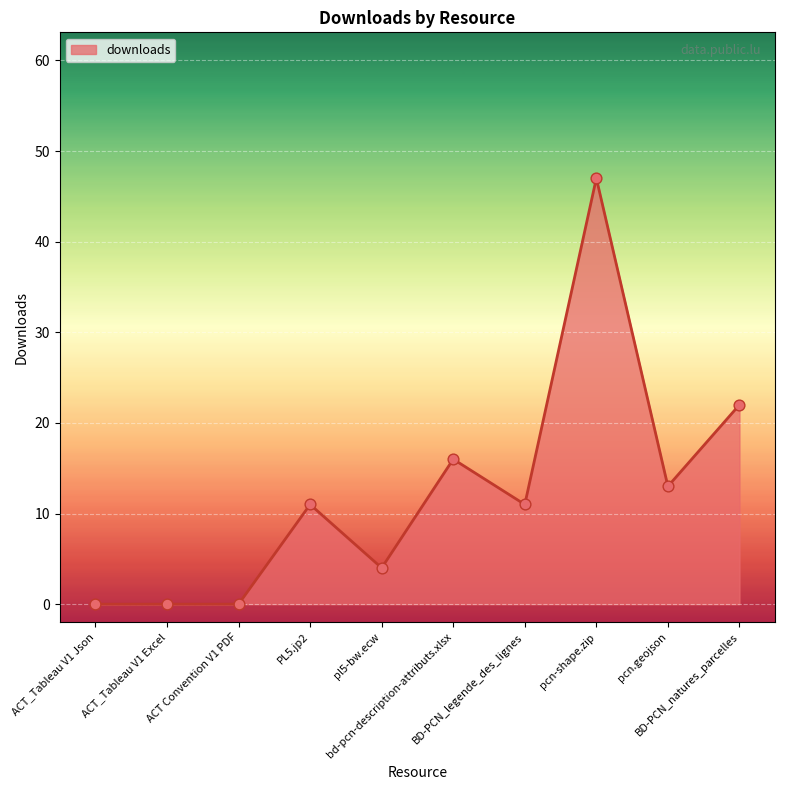

What is the ratio of the value at pcn-shape.zip to the value at BD-PCN_natures_parcelles?

2.1